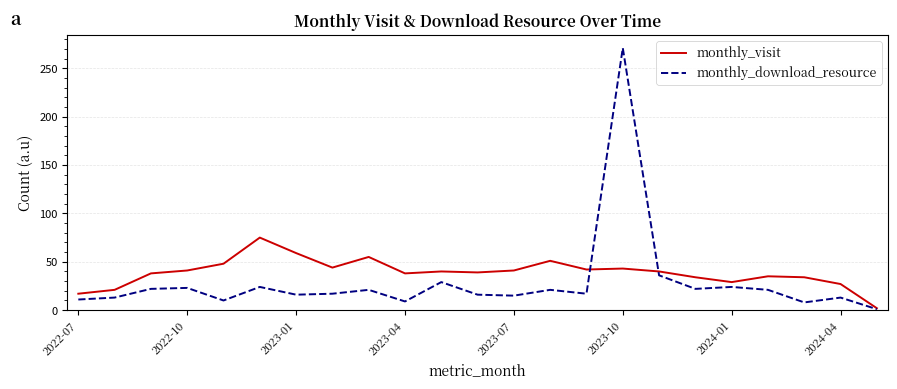

List the series in order of their peak value, highest first.

monthly_download_resource, monthly_visit